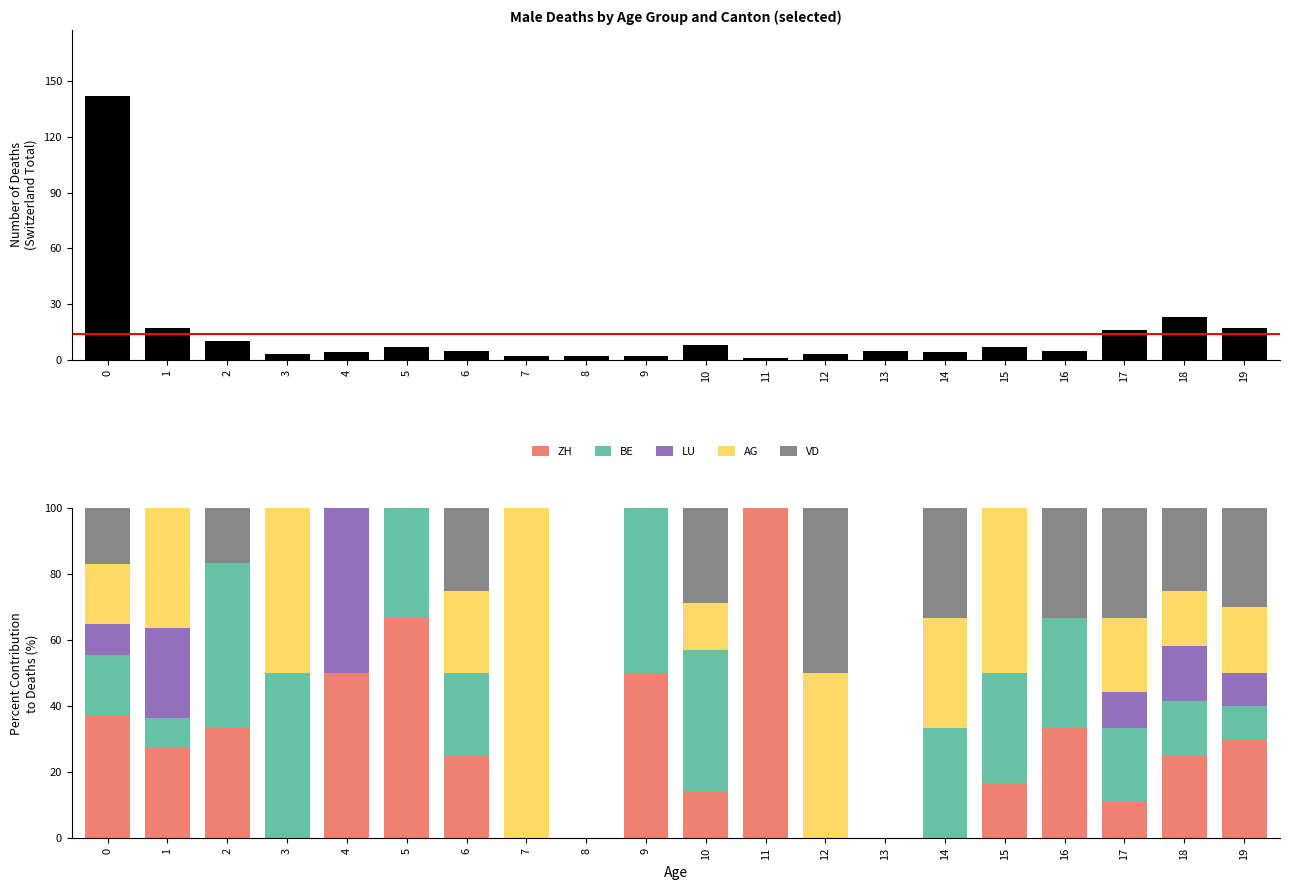

How many values in AG are above zero?

12